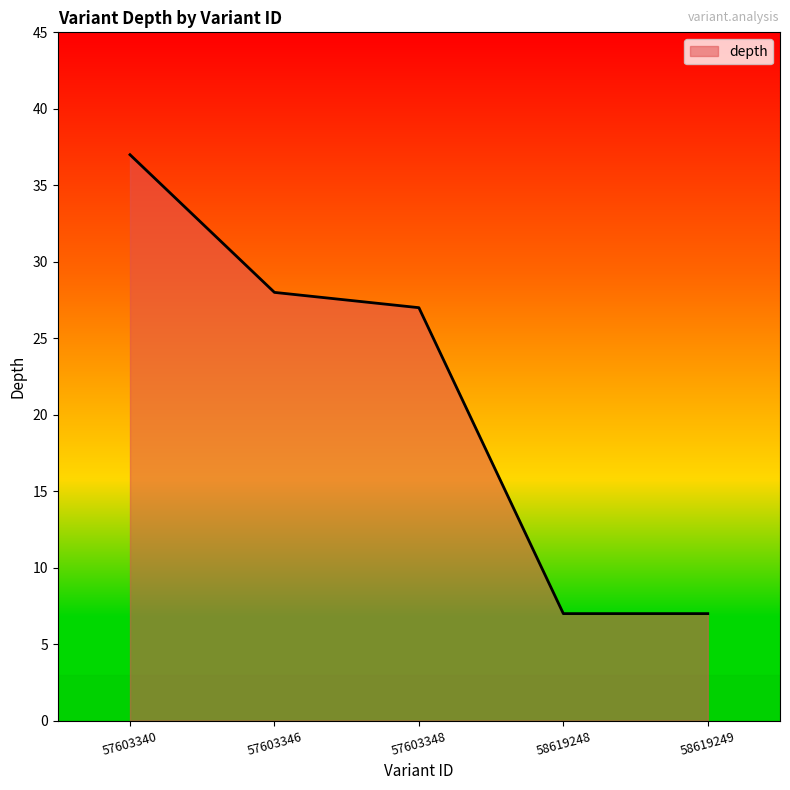

What is the change in value from 57603340 to 58619248?

-30